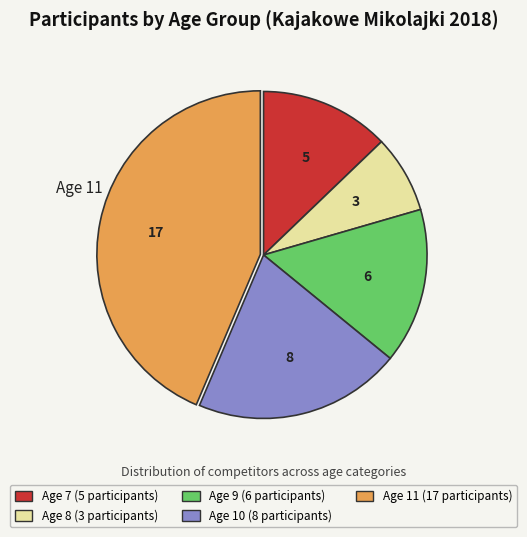

Does any single category account for the majority?

No